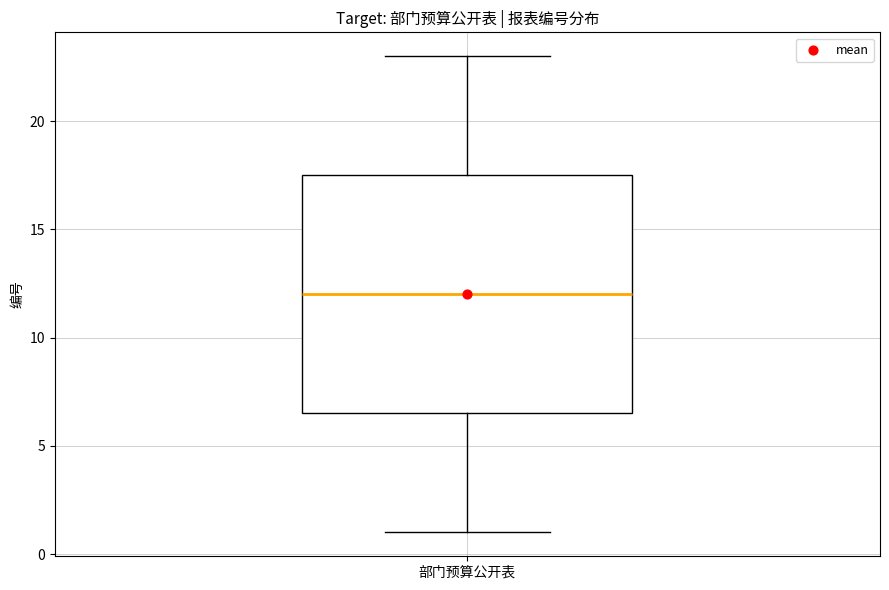

Read this box plot against the y-axis: the position of the median line, the range covered by the box, and the ends of both whiskers. The values are not printed on the chart, so give them approximately, as read against the axis.

median 12.0, box 6.5 to 17.5, whiskers 1.0 to 23.0